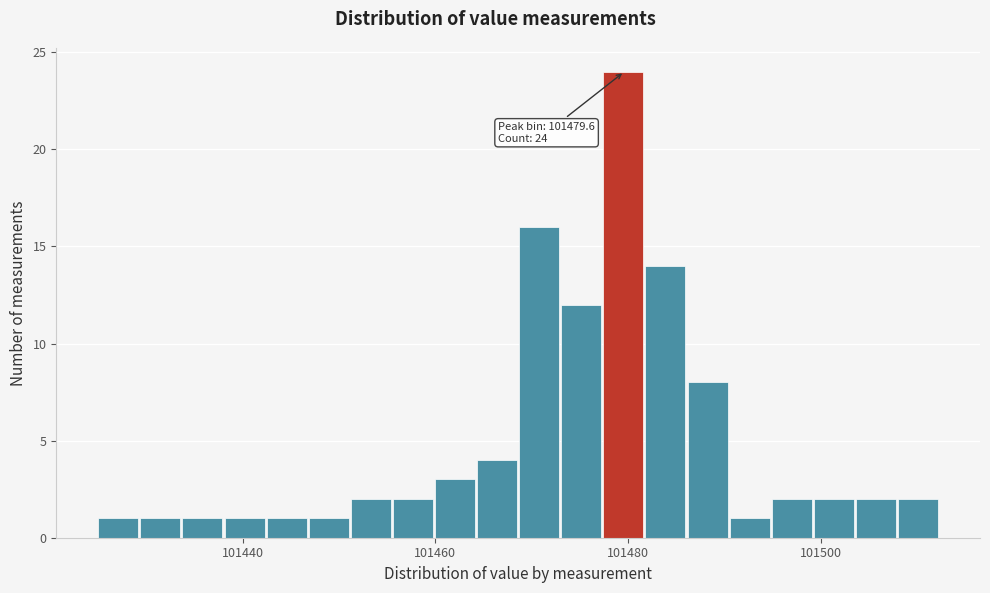

Read against the x-axis, roughly where is the centre of the tallest bar?

101480